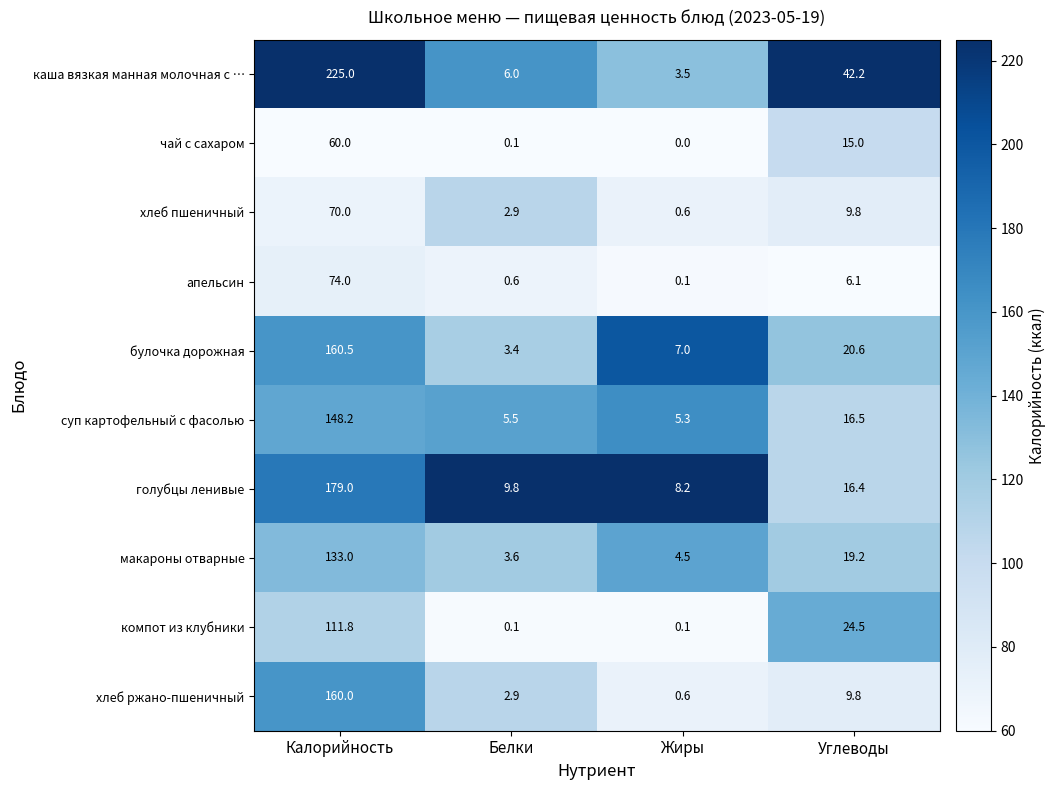

At how many categories does at least one series exceed 0?

4